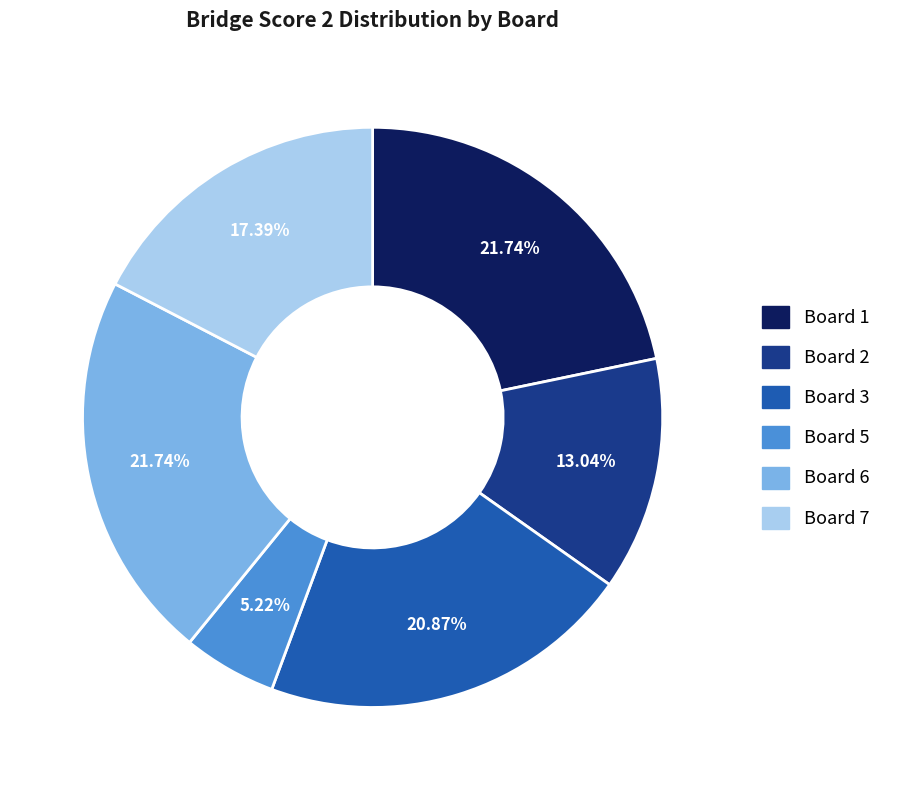

Count the number of slices in the pie.

6